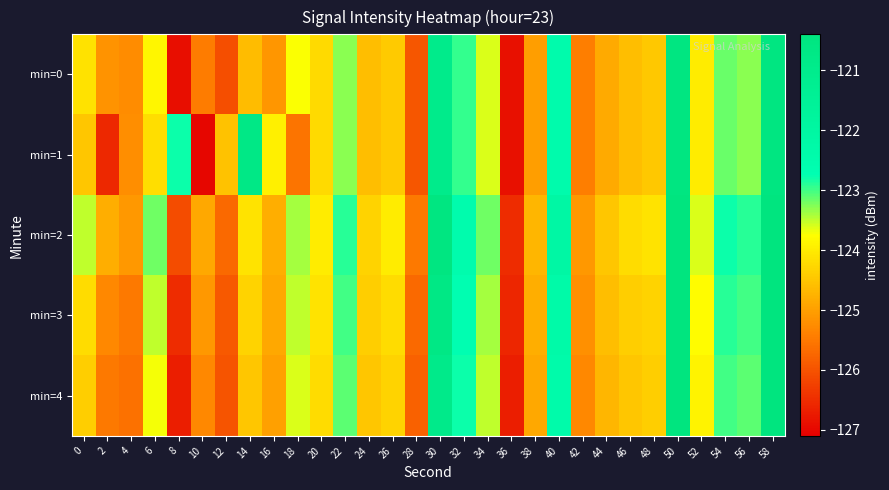

List the series in order of their peak value, lowest first.

min=0, min=1, min=4, min=3, min=2